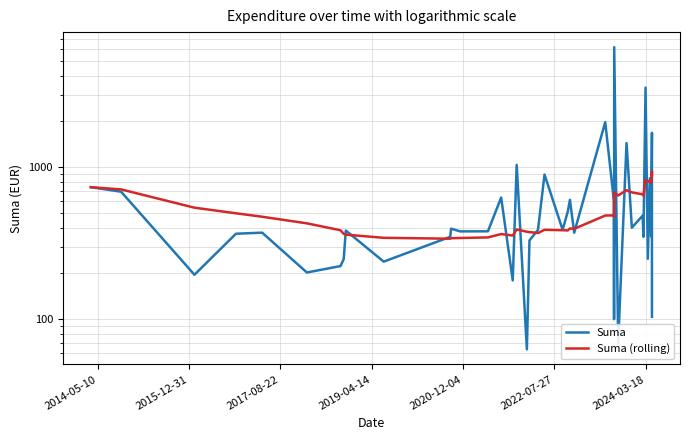

What is the value of the Suma (rolling) point at the 39th from the left?

938.7